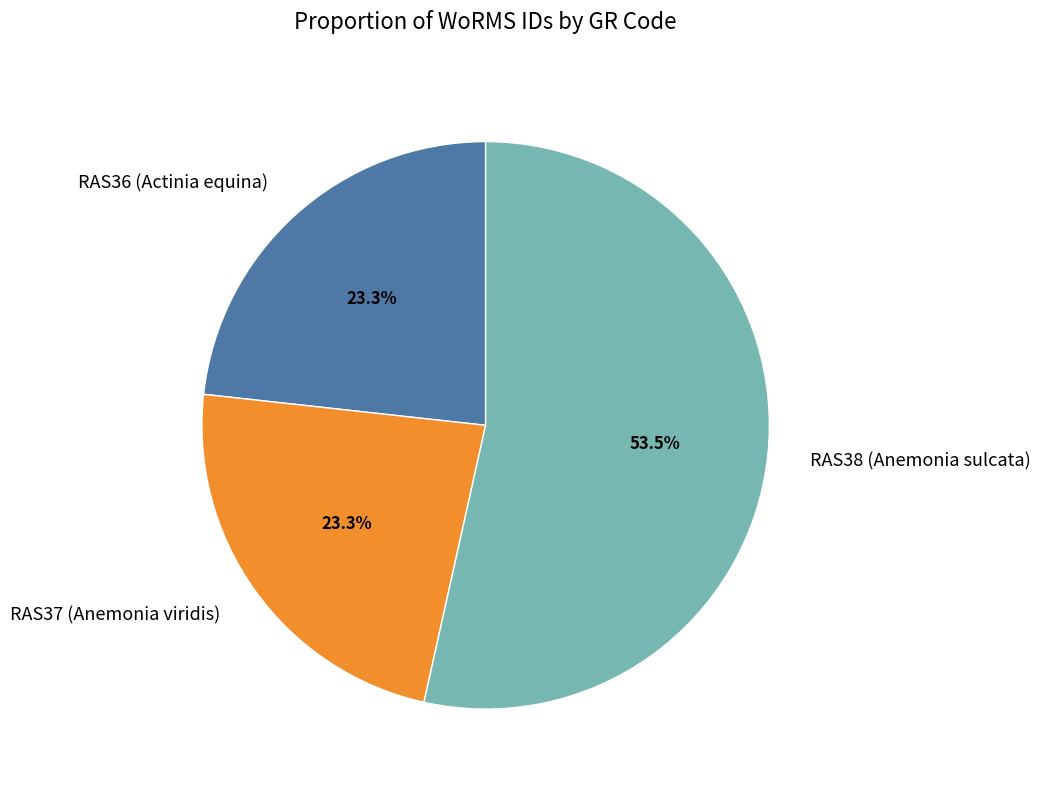

What is the majority slice?

RAS38 (Anemonia sulcata)